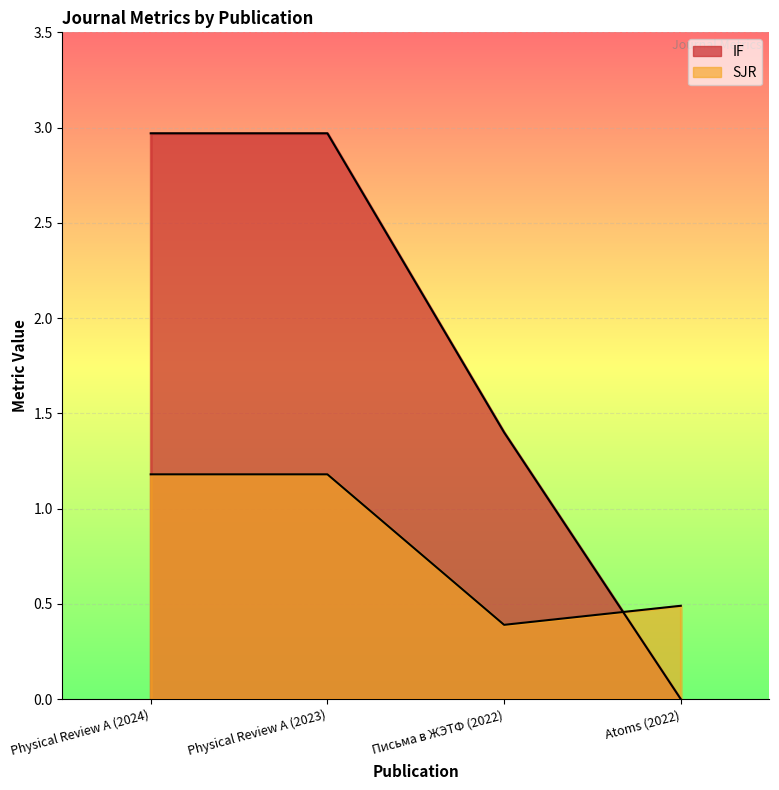

After their last crossing, which series has the higher values: IF or SJR?

SJR